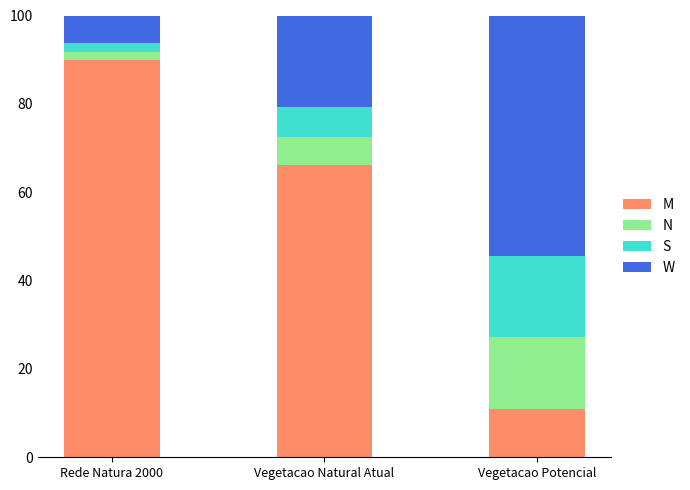

Reading left to right, what are the values for M?

Rede Natura 2000=89.8	Vegetacao Natural Atual=66.2	Vegetacao Potencial=10.9